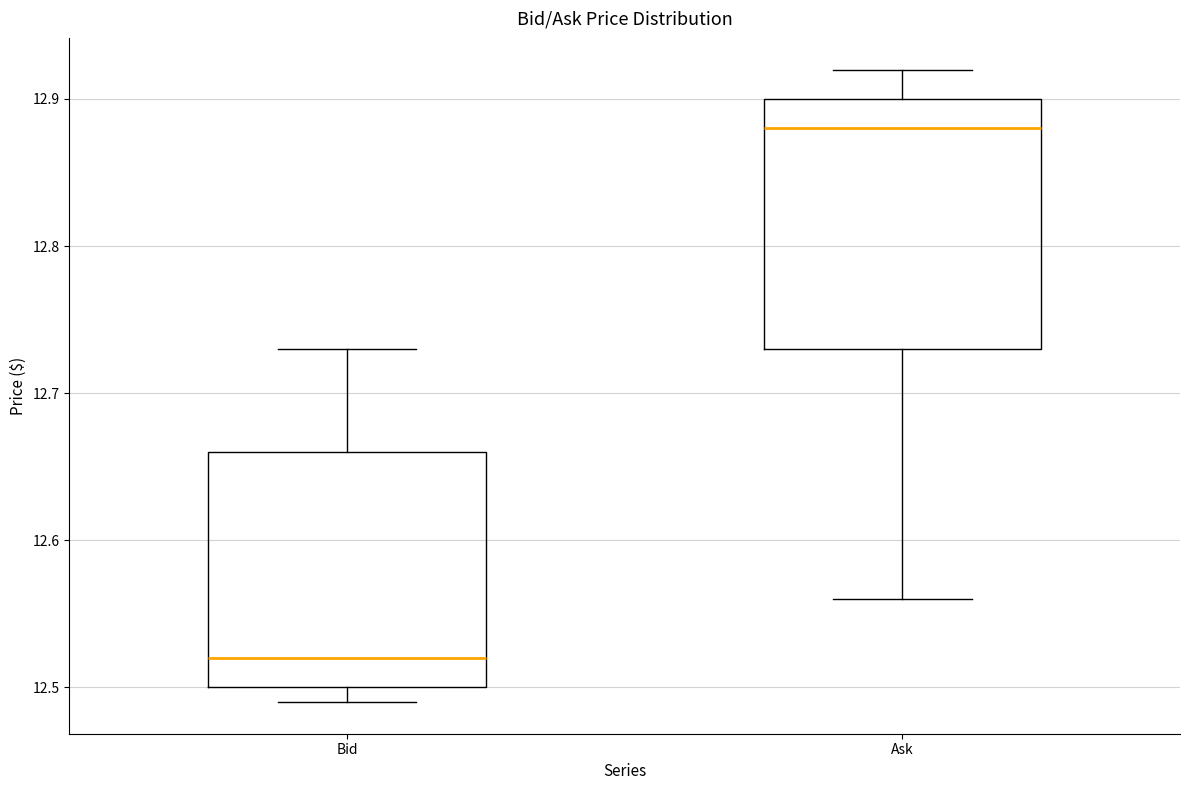

Which box has the lowest median line?

Bid